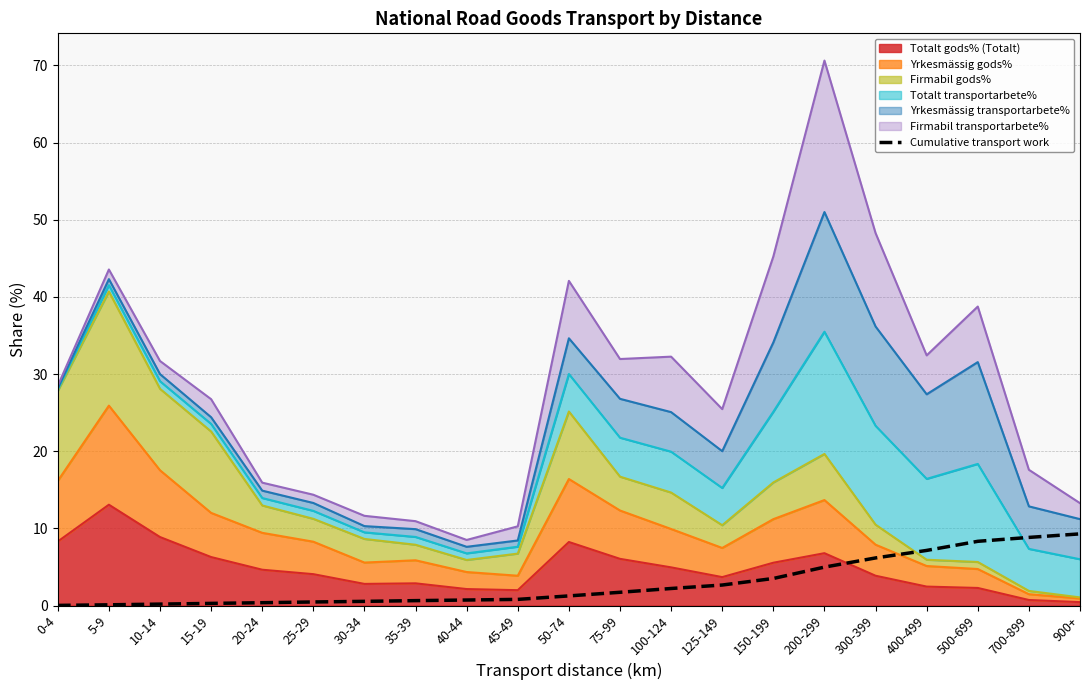

What is the label of the 13th point from the right?

40-44